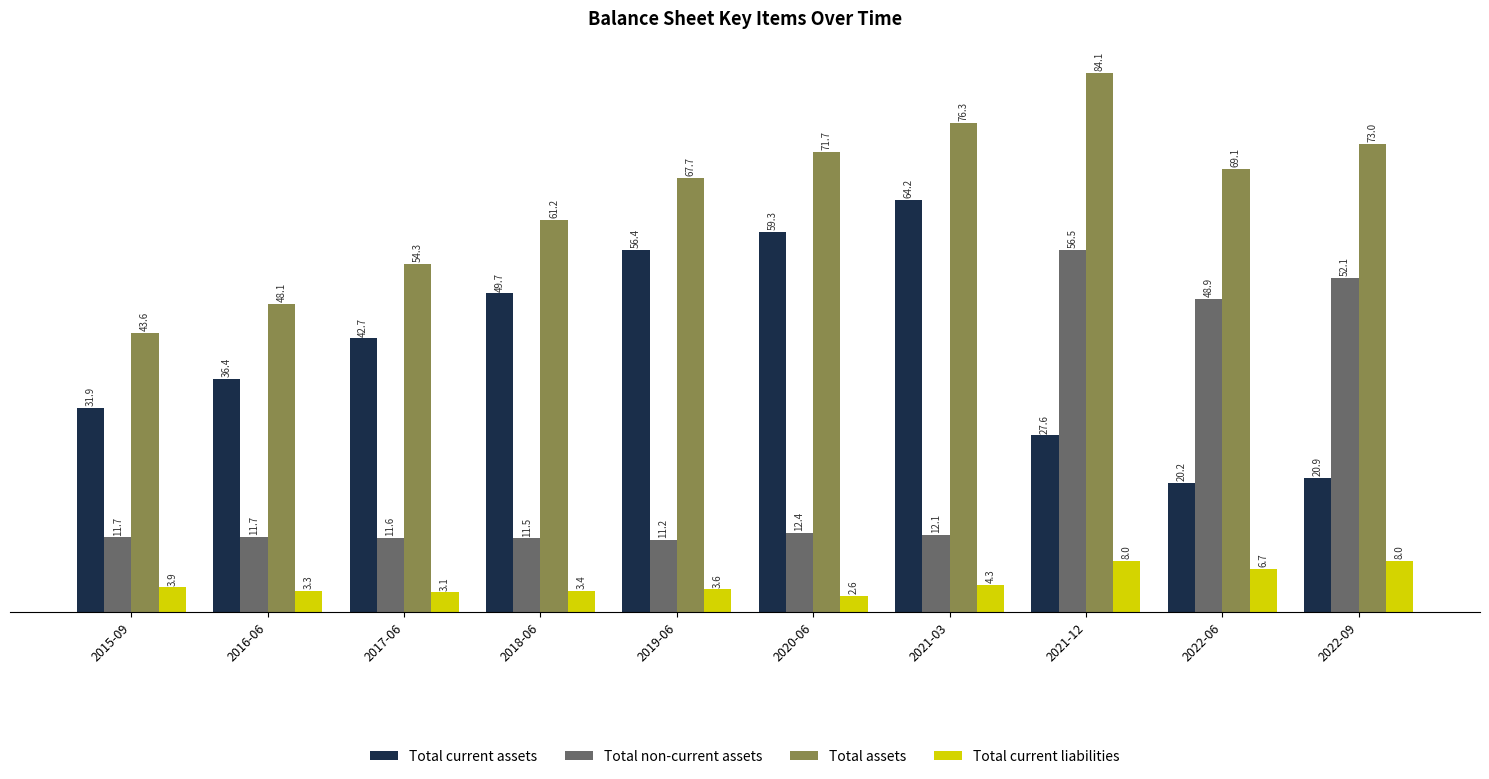

Is the value of Total current assets at 2022-06 greater than the value of Total current liabilities at 2016-06?

Yes